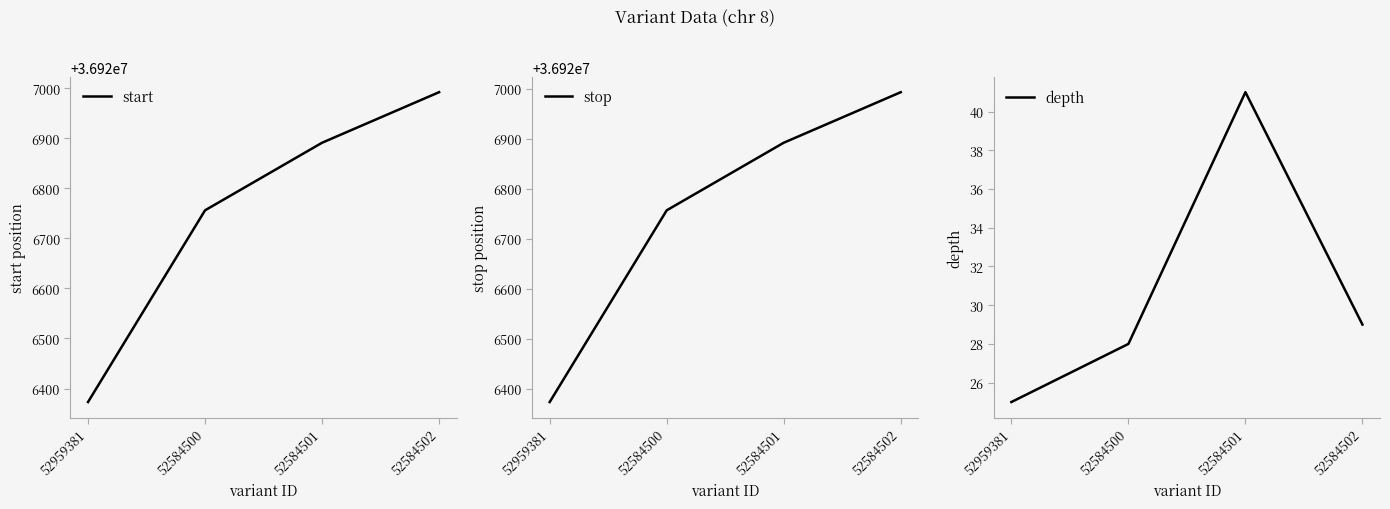

What is the lowest value of the start series?

36926373